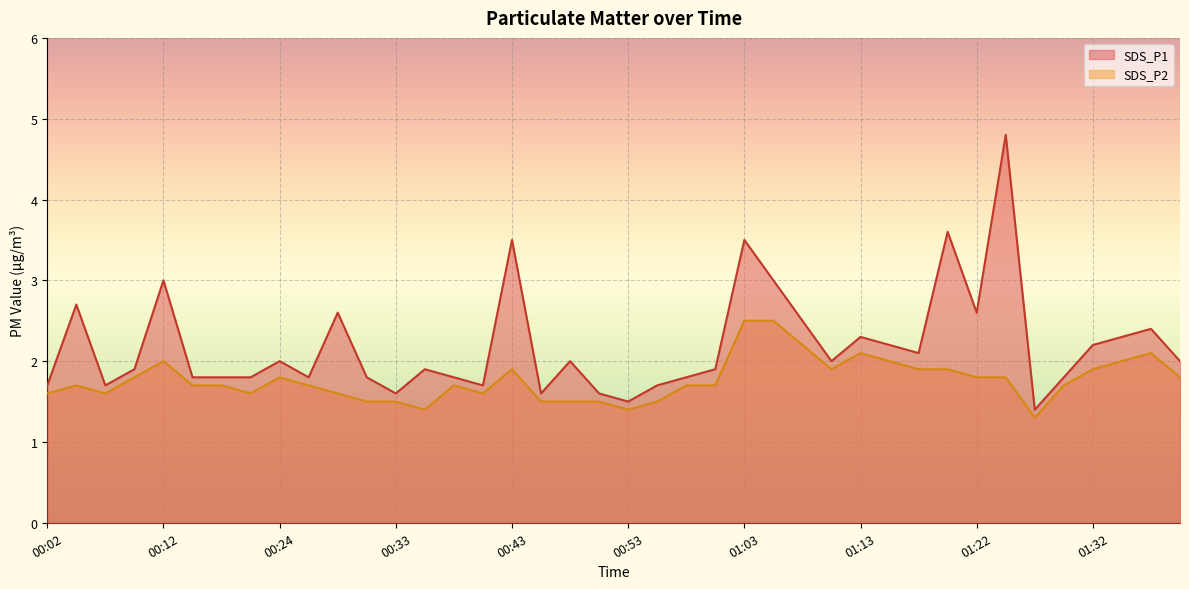

What is the maximum value shown in the chart?

4.8